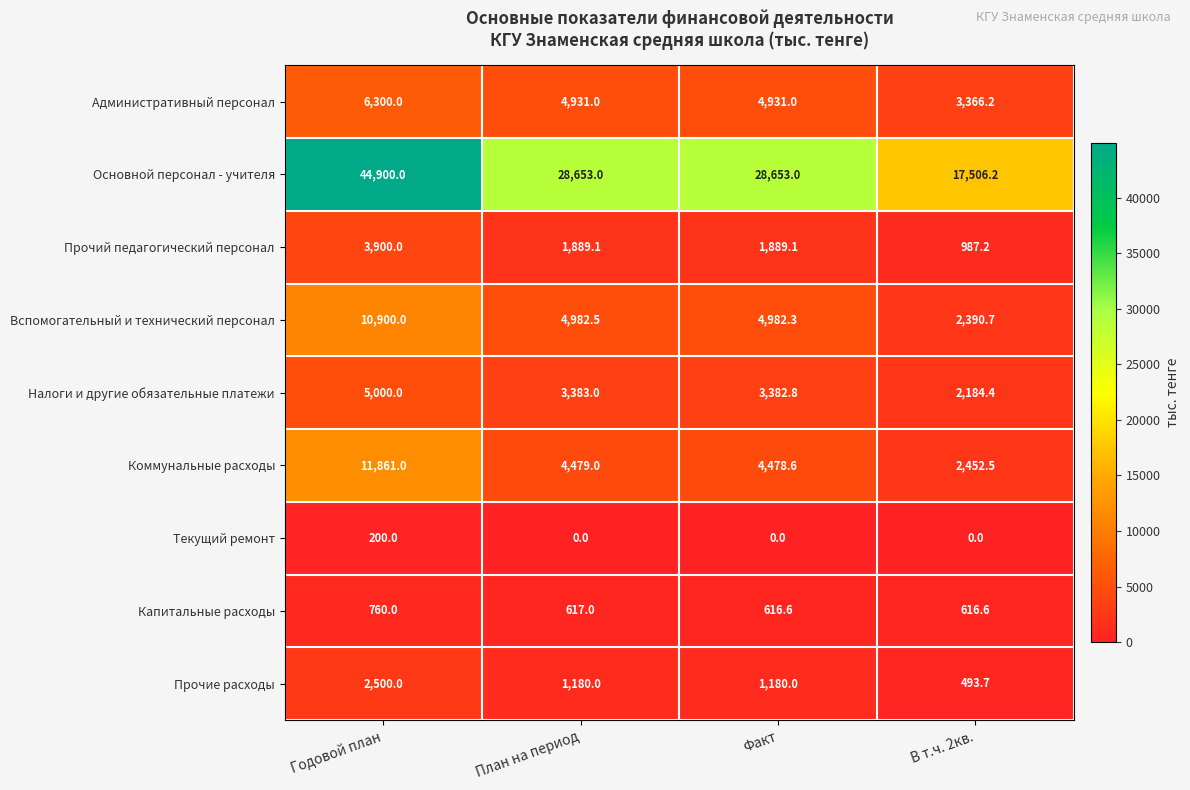

What is the difference between the highest and lowest values at Факт?

28653.0